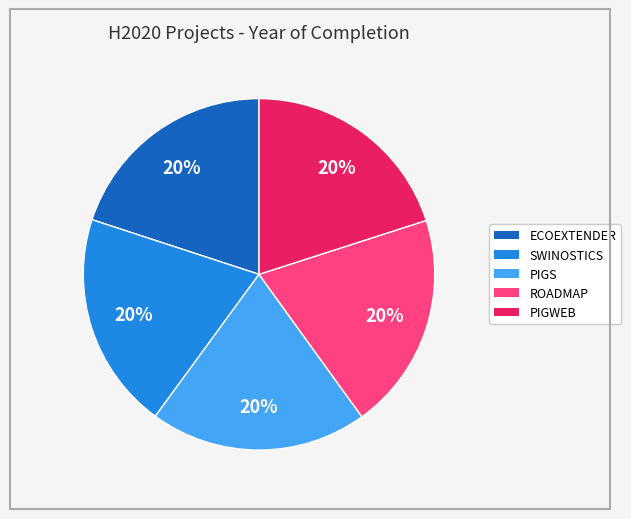

The SWINOSTICS slice represents 28% of the pie. True or false?

False